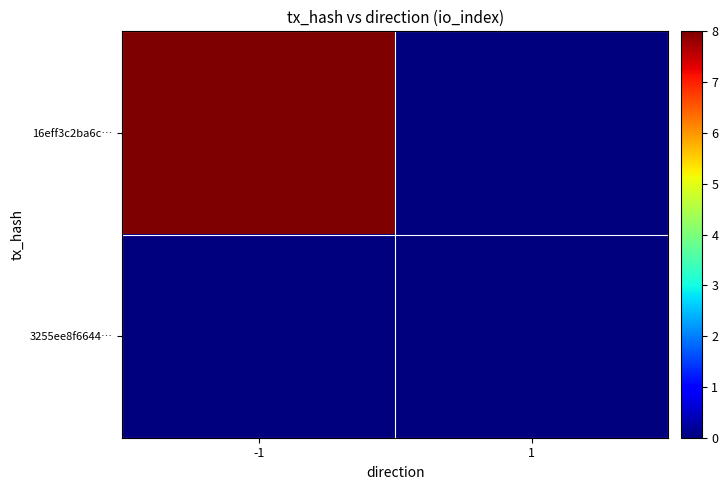

Which has a higher value, -1 or 1?

-1